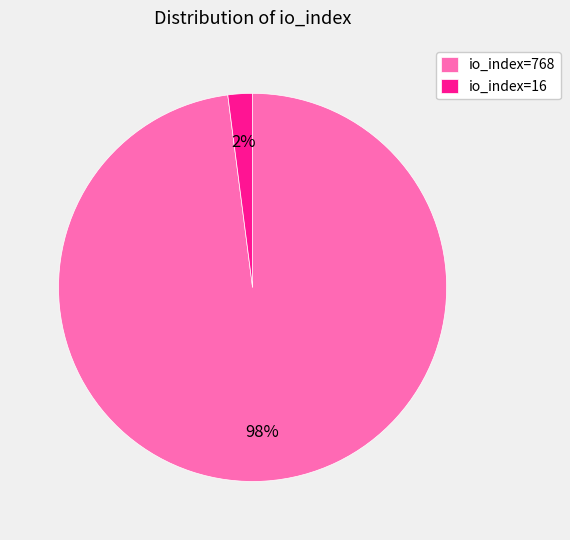

Between io_index=16 and io_index=768, which is larger?

io_index=768